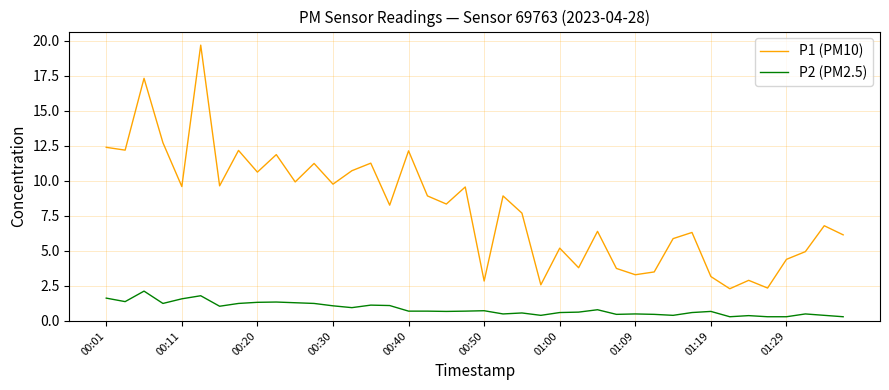

True or false: P2 (PM2.5) and P1 (PM10) cross at least once.

False